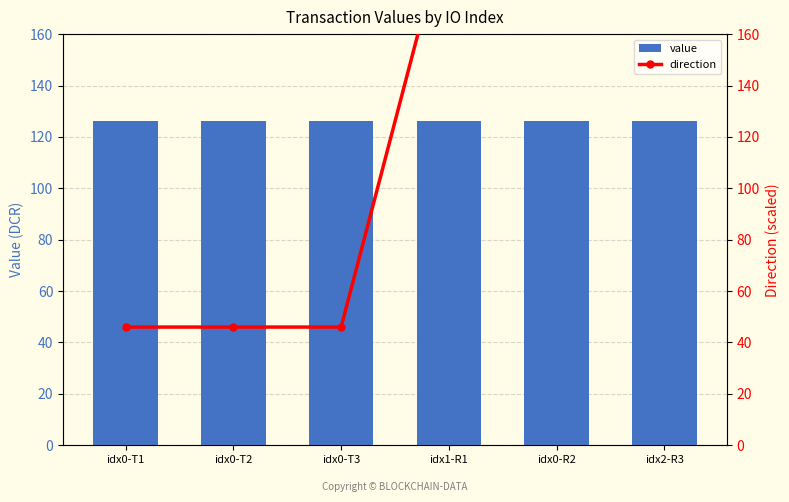

List the series in order of their overall mean, highest first.

value, direction